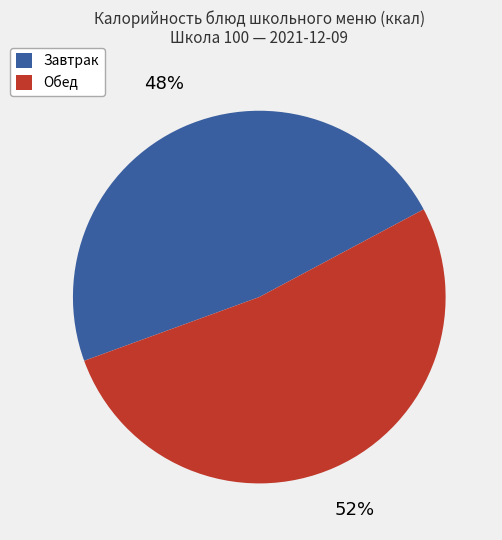

To the nearest percent, what is the difference between the largest and smallest slice percentages?

4%